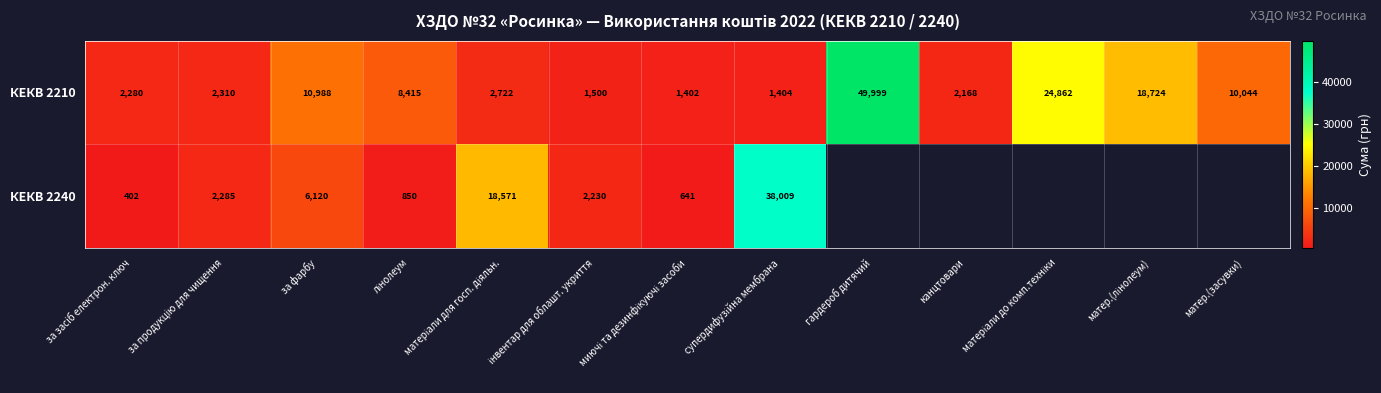

The value of КЕКВ 2210 at за продукцiю для чищення is 639. True or false?

False